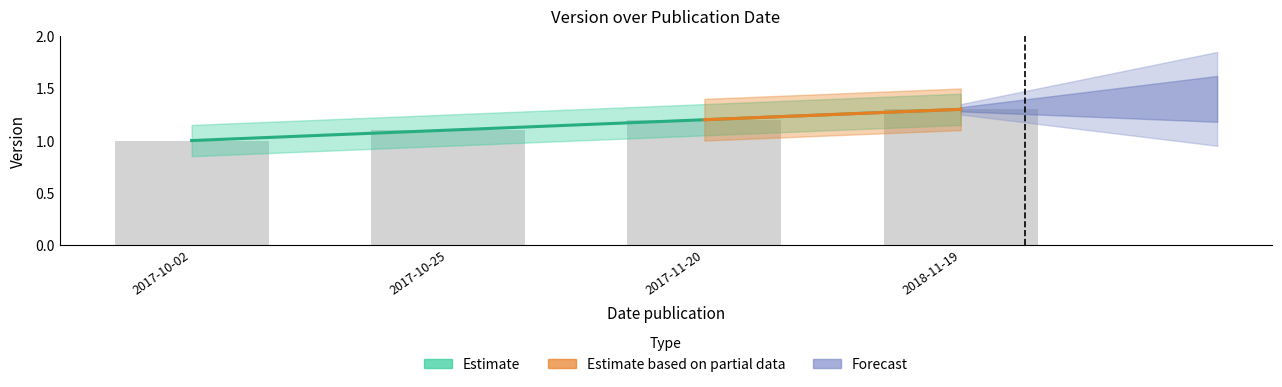

What is the change in value from 2017-11-20 to 2018-11-19?

+0.1